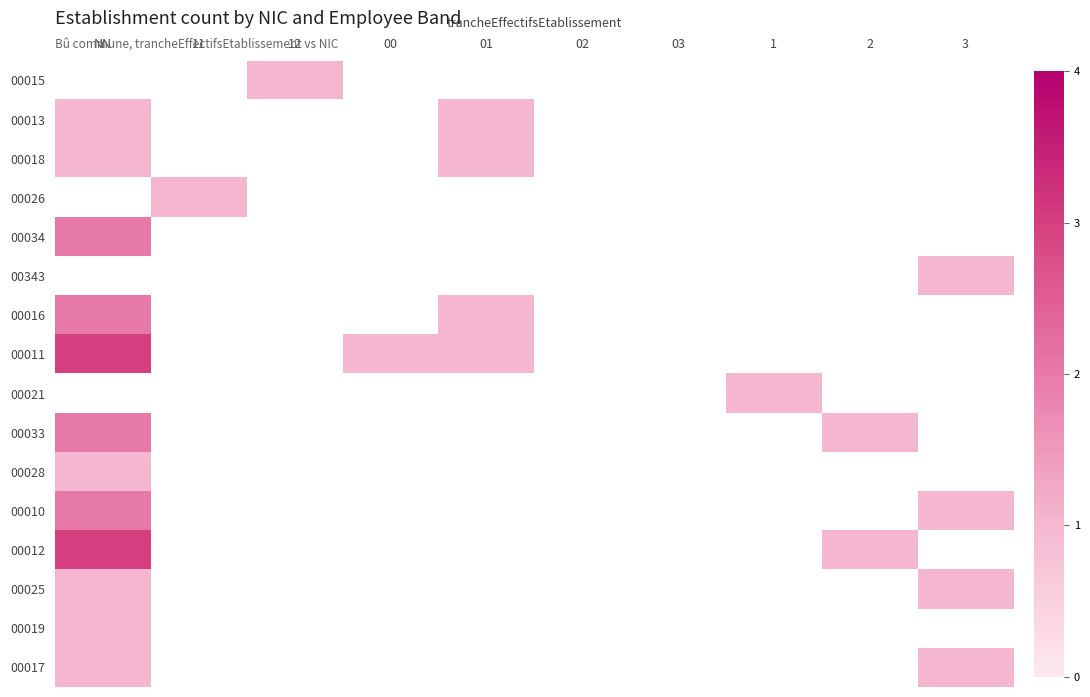

Which category has the lowest value in the 00012 series?

2